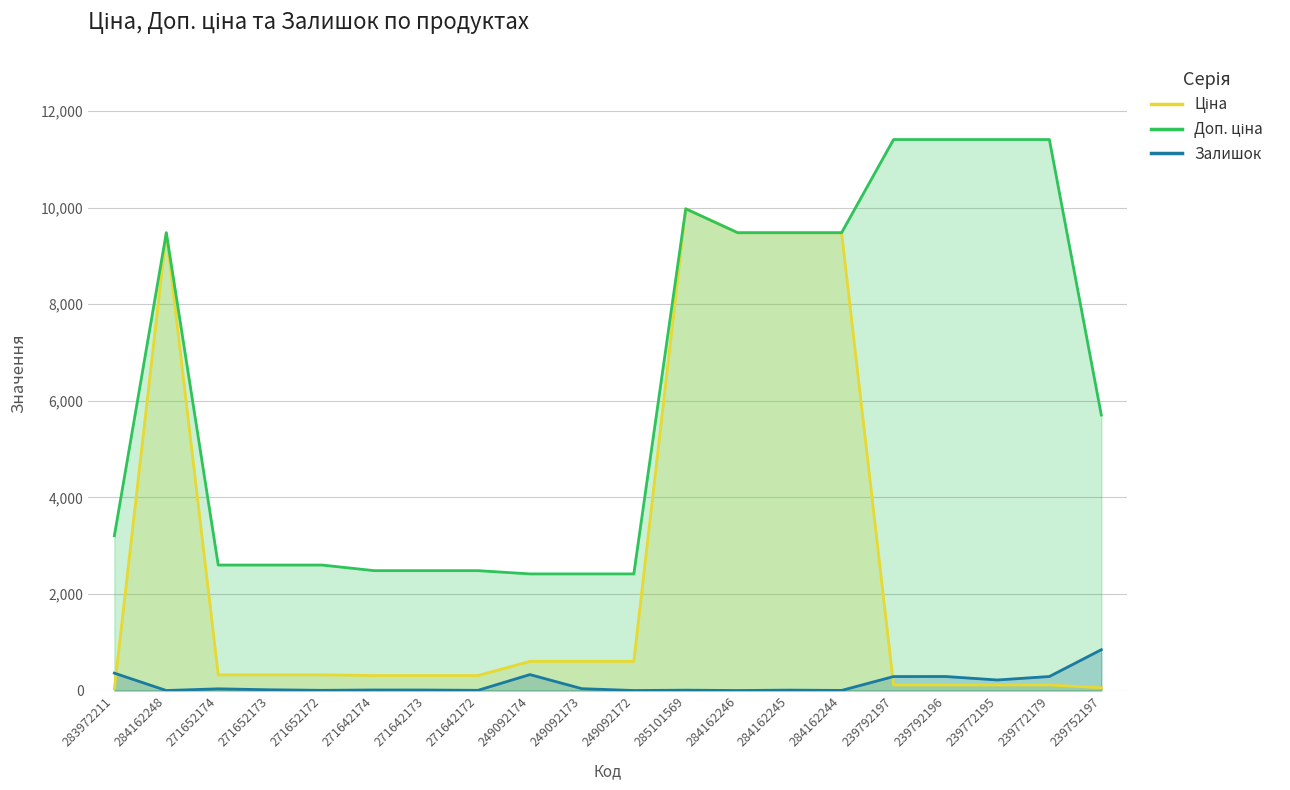

Is it true that Залишок equals 845.0 at 239752197?

True